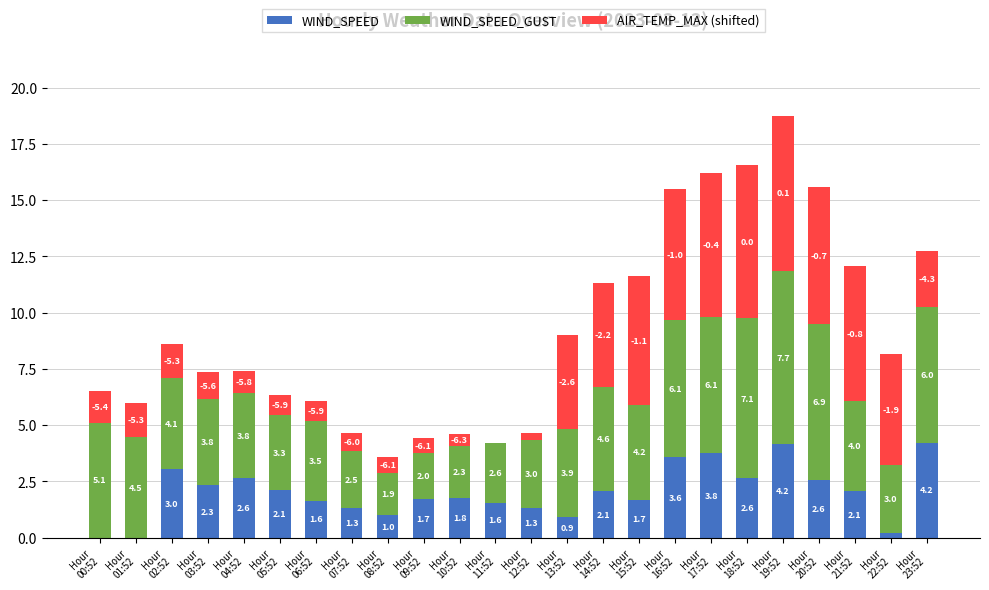

At which category is the sum across all series the highest?

Hour
19:52